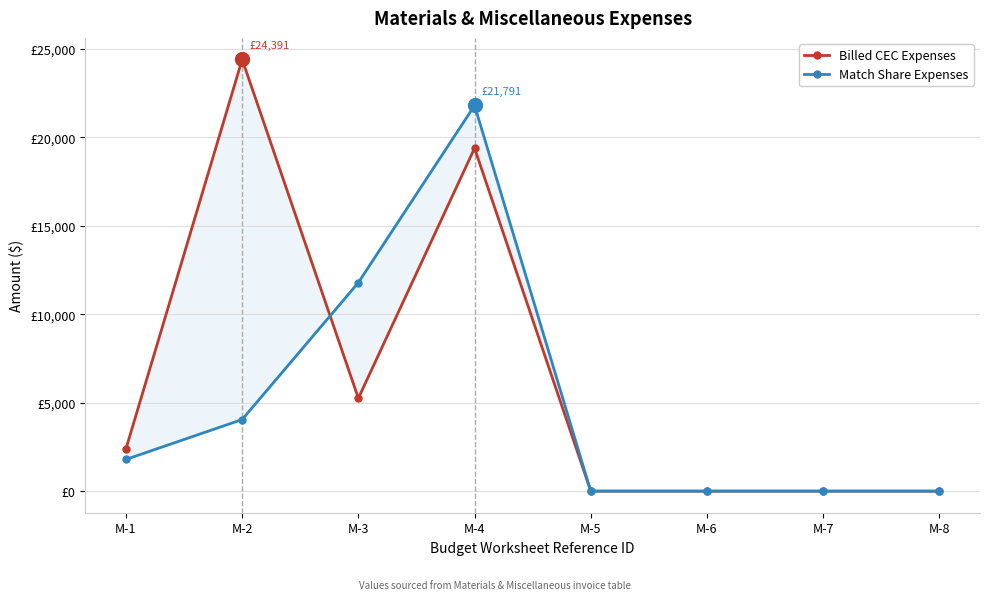

How many positive values does the Match Share Expenses series have?

4